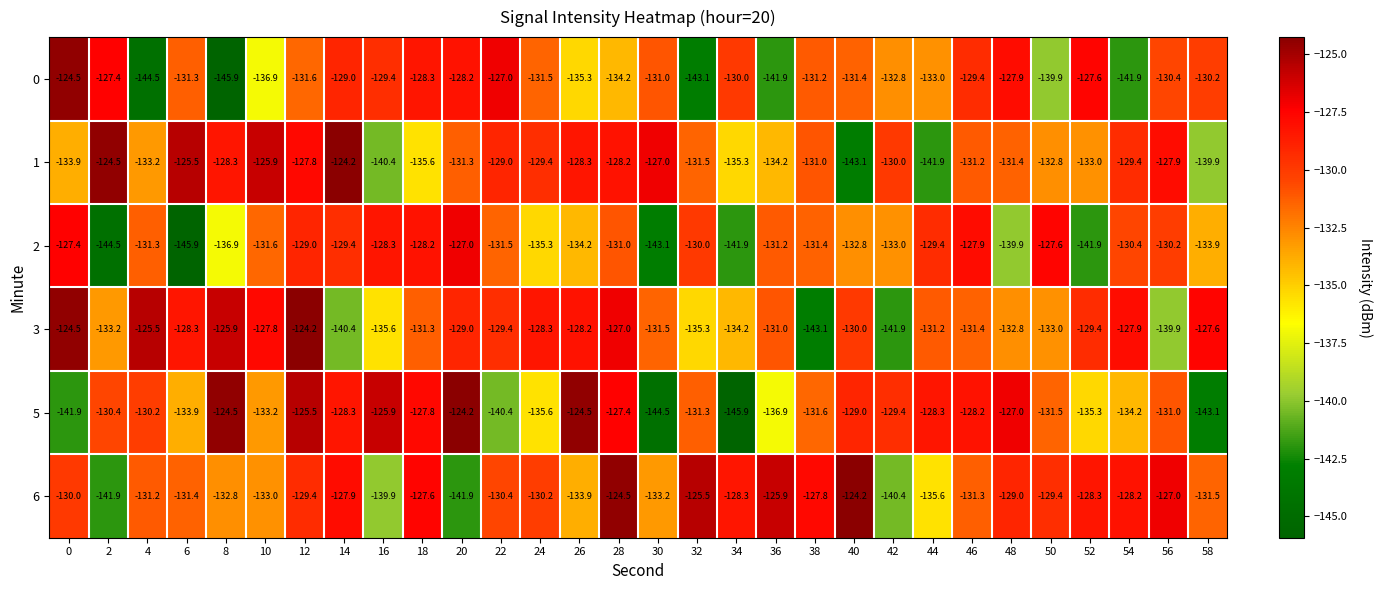

Between 16 and 20, which series saw the biggest shift?

1